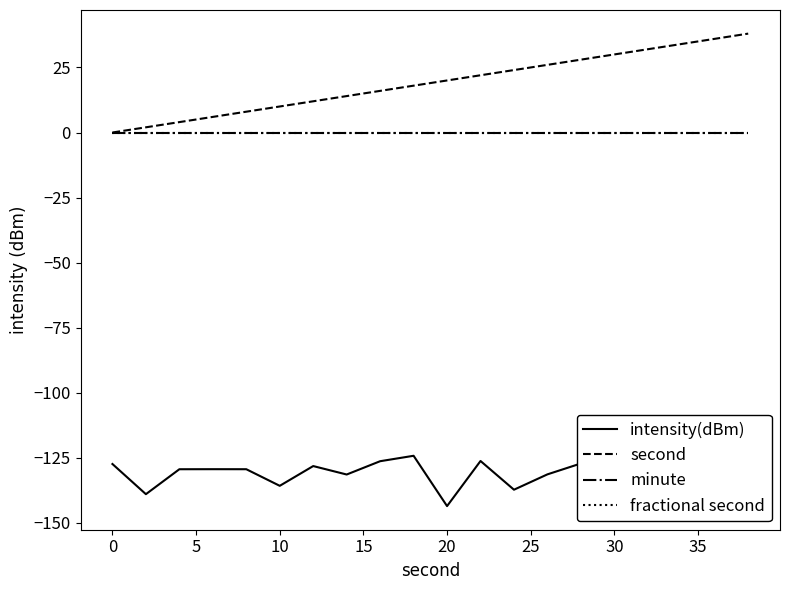

Which category has the lowest value in the second series?

0